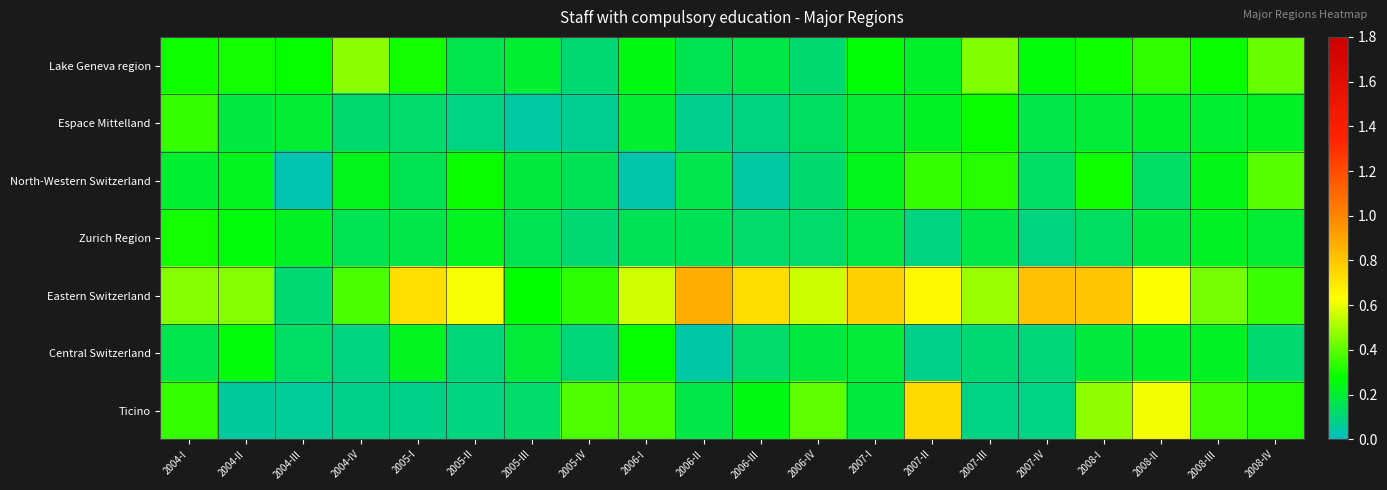

Which has a higher value, 2008-III or 2007-III?

2007-III